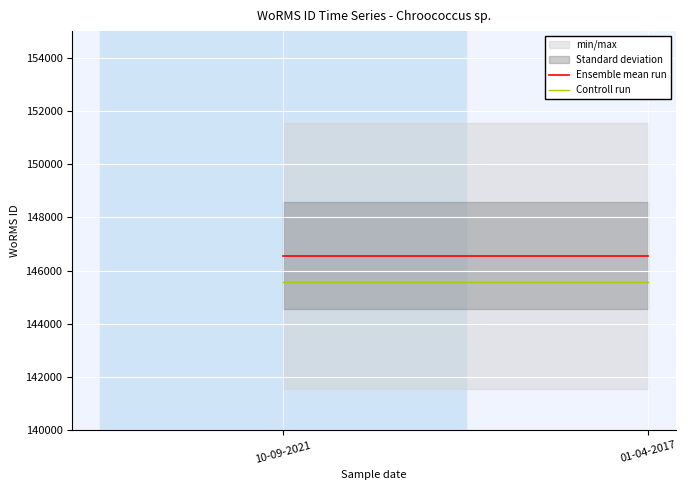

Which category has the highest value in the Ensemble mean run series?

10-09-2021